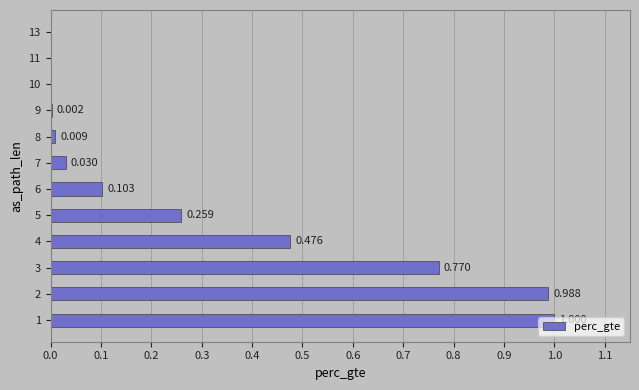

Reading right to left, list all the values displayed in this chart.

0.0	0.0	0.0	0.0	0.0	0.0	0.0	0.1	0.3	0.5	0.8	1.0	1.0